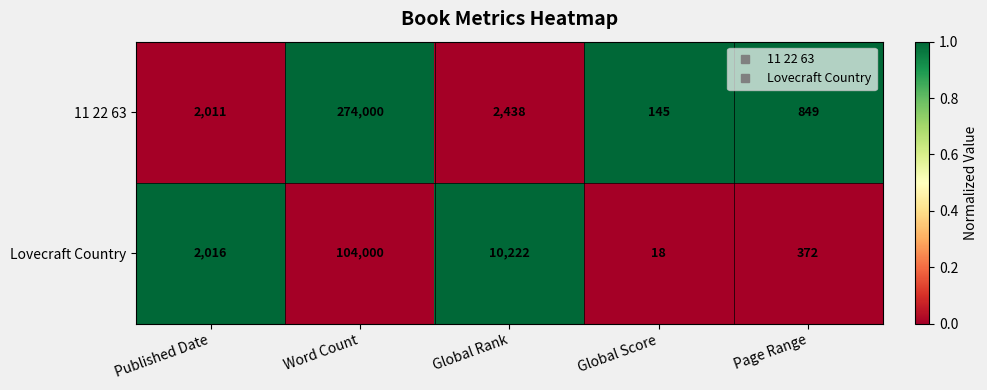

Which series has the widest spread of values?

11 22 63